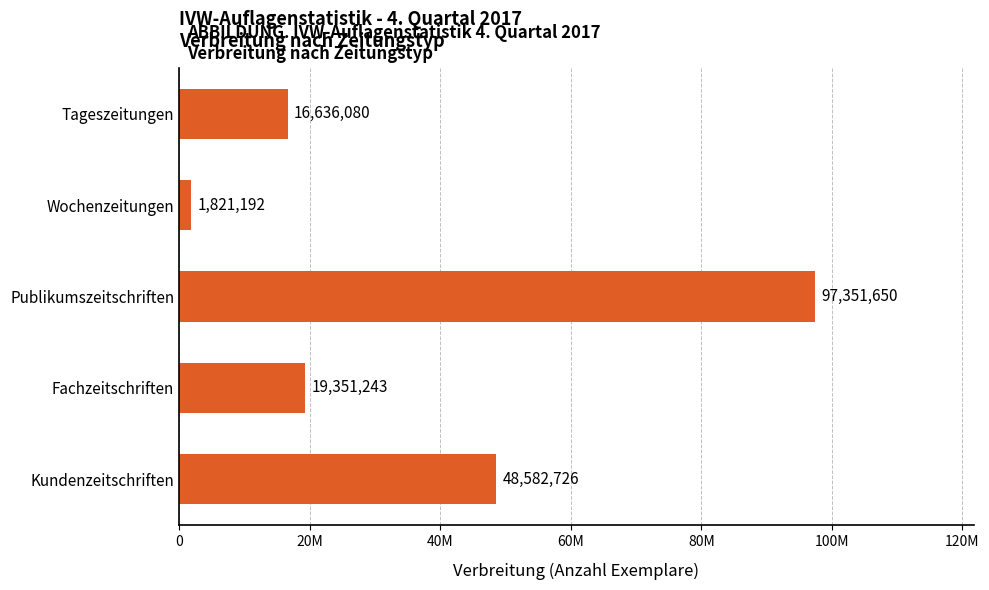

List the labels in order of value, smallest first.

Wochenzeitungen, Tageszeitungen, Fachzeitschriften, Kundenzeitschriften, Publikumszeitschriften